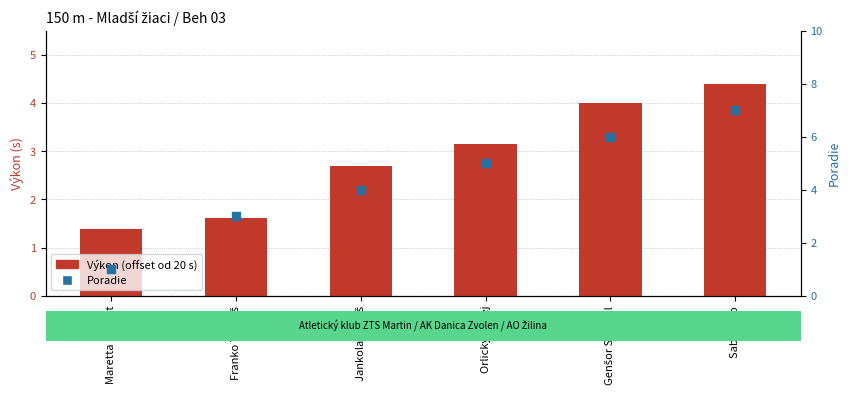

Which series has the largest total across all categories?

Poradie